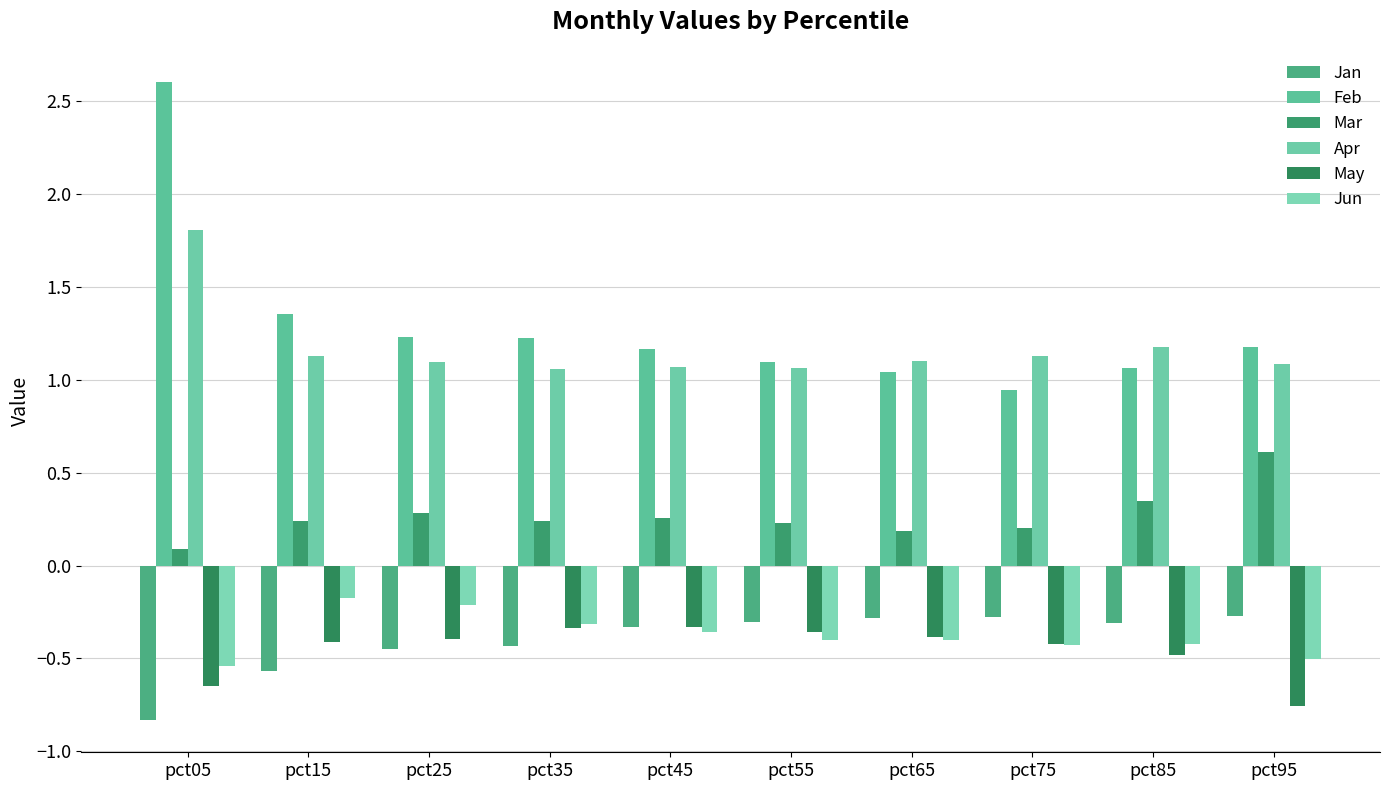

At pct95, list the series in order from largest to smallest.

Feb, Apr, Mar, Jan, Jun, May